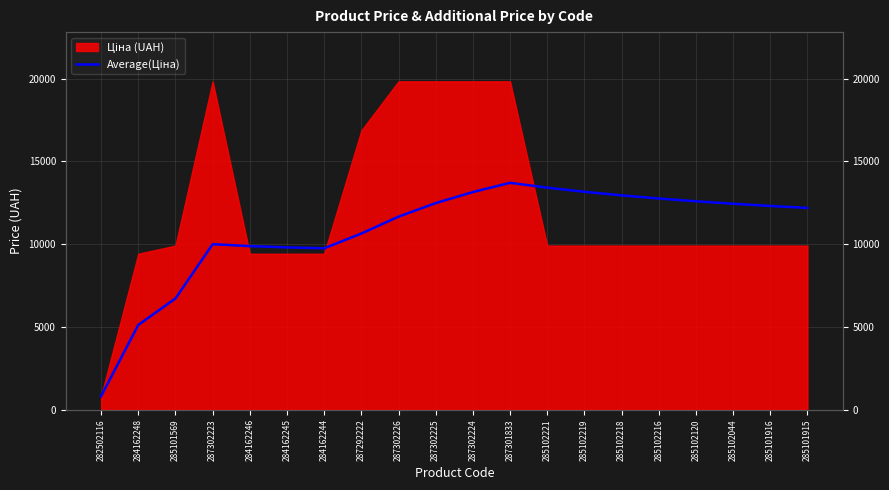

Where does the data first go above 12303?

287302225